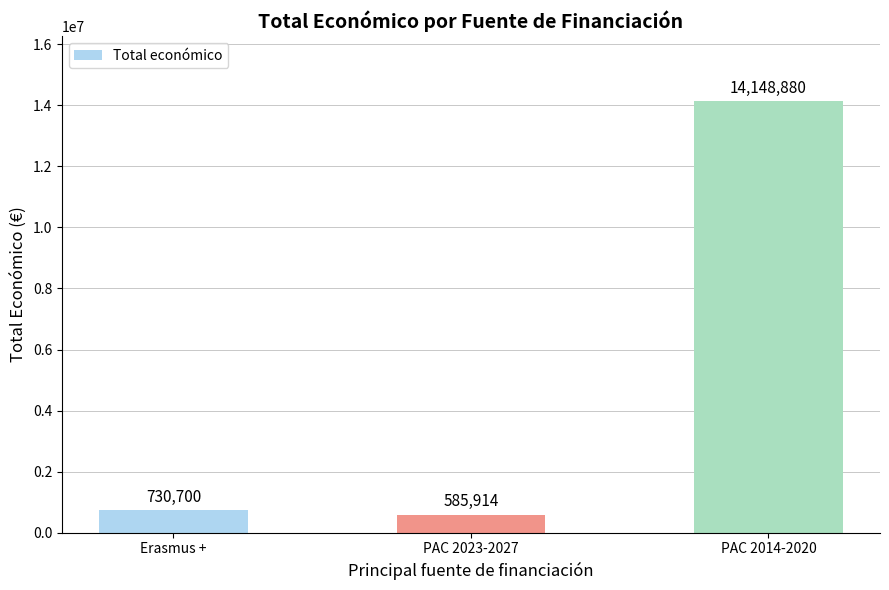

How many categories are shown in the chart?

3